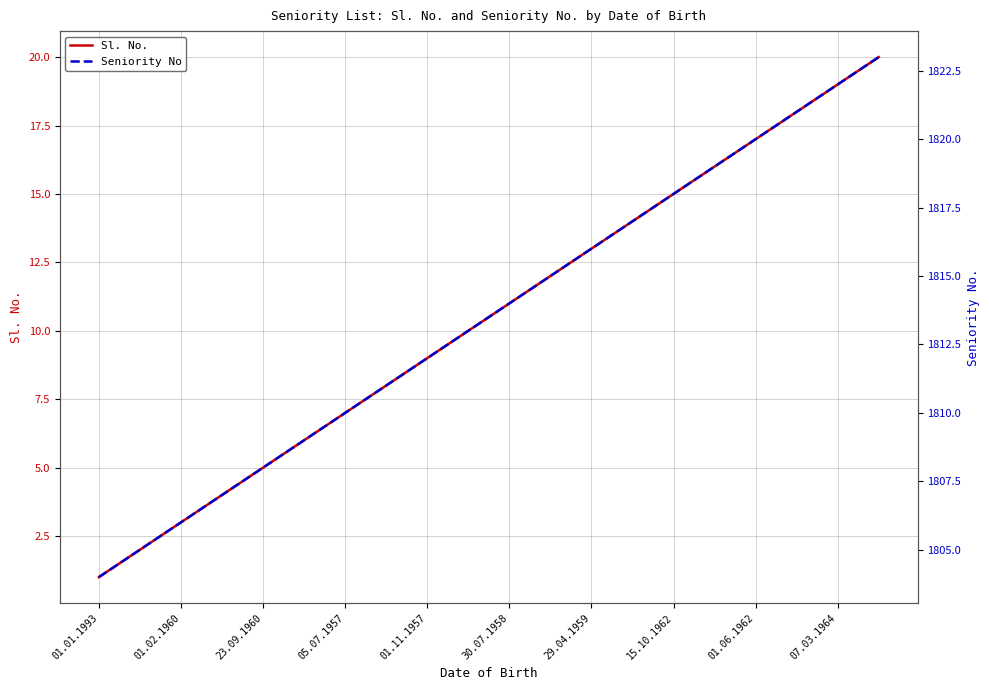

Reading left to right, transcribe all the data shown in this chart.

Sl. No.: 1	2	3	4	5	6	7	8	9	10	11	12	13	14	15	16	17	18	19	20
Seniority No: 1804	1805	1806	1807	1808	1809	1810	1811	1812	1813	1814	1815	1816	1817	1818	1819	1820	1821	1822	1823